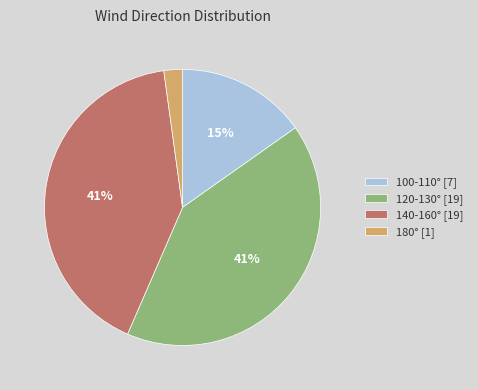

What percentage is the 140-160° [19] slice, to the nearest percent?

41%